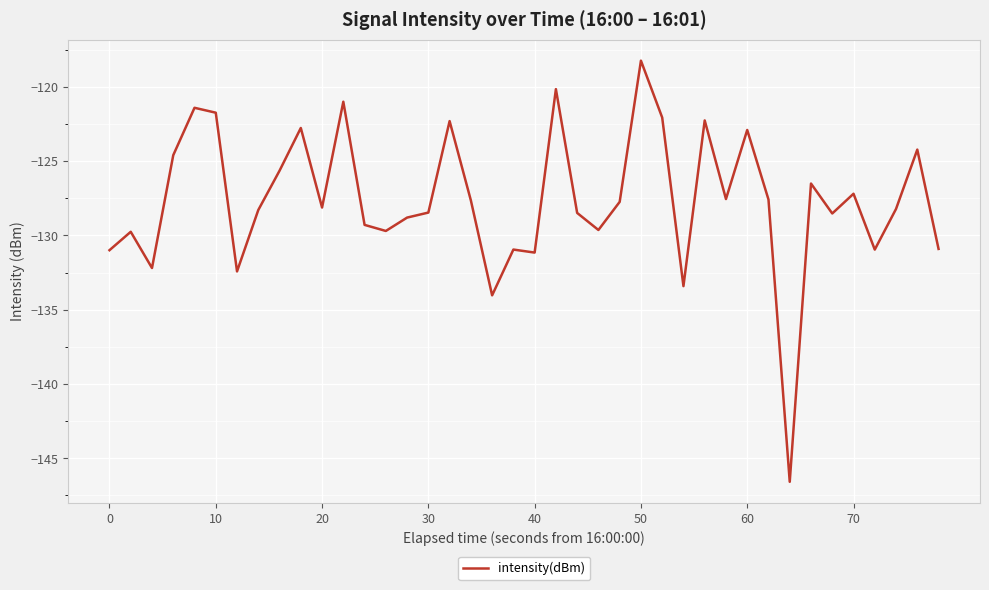

What is the difference between the maximum and minimum values?

28.3